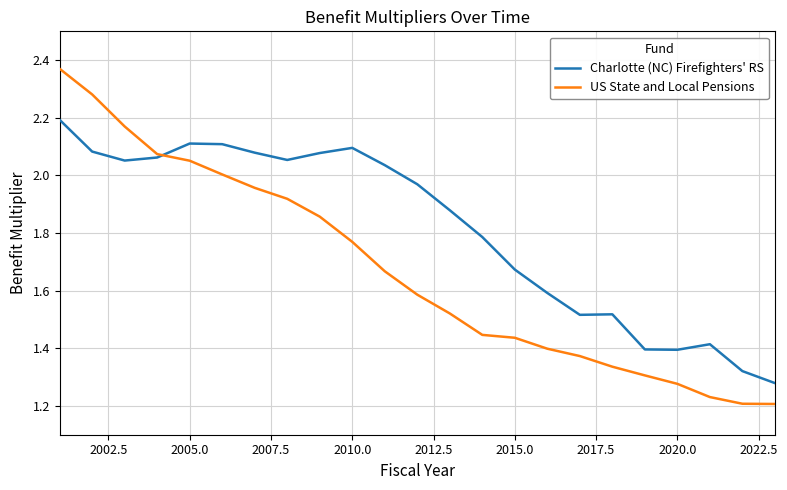

Which series has the largest total across all categories?

Charlotte (NC) Firefighters' RS